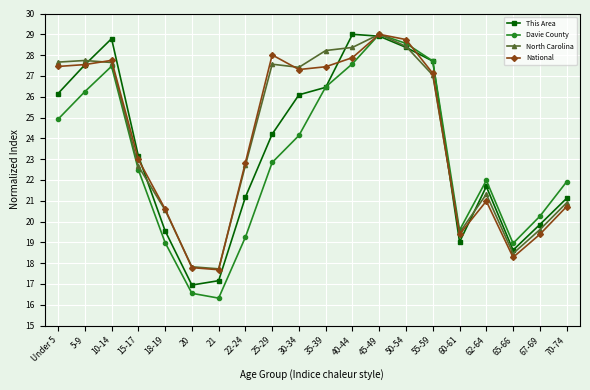

How many interior local peaks does the Davie County series have?

3